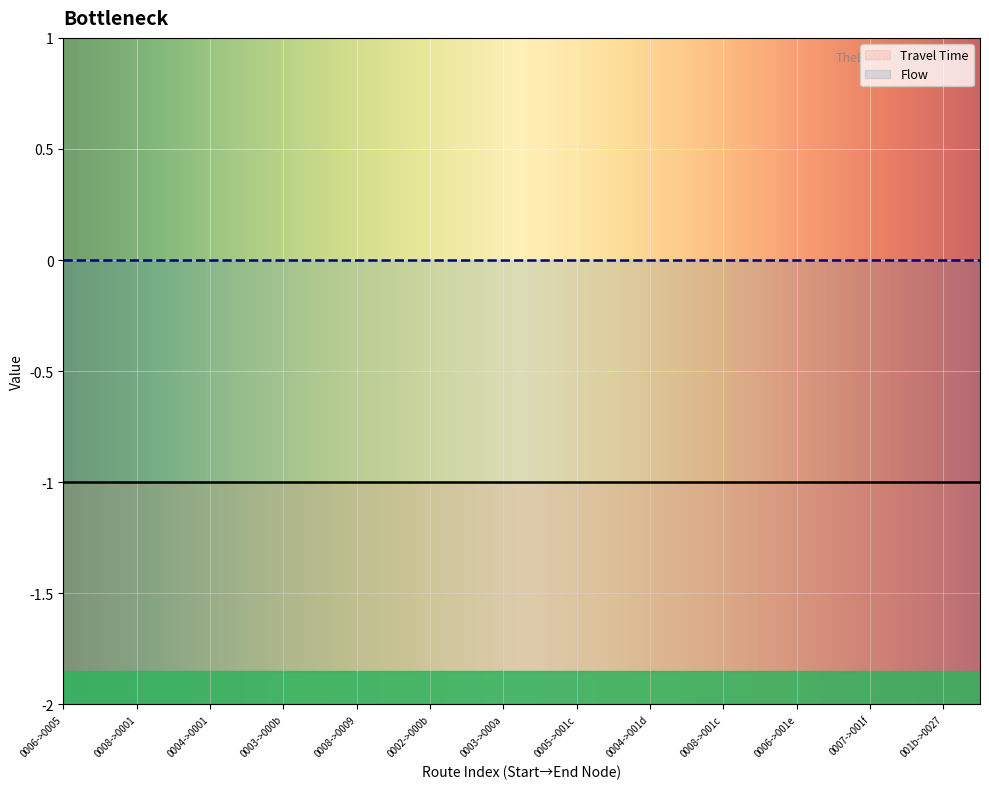

True or false: Travel Time and Flow intersect in this chart.

False